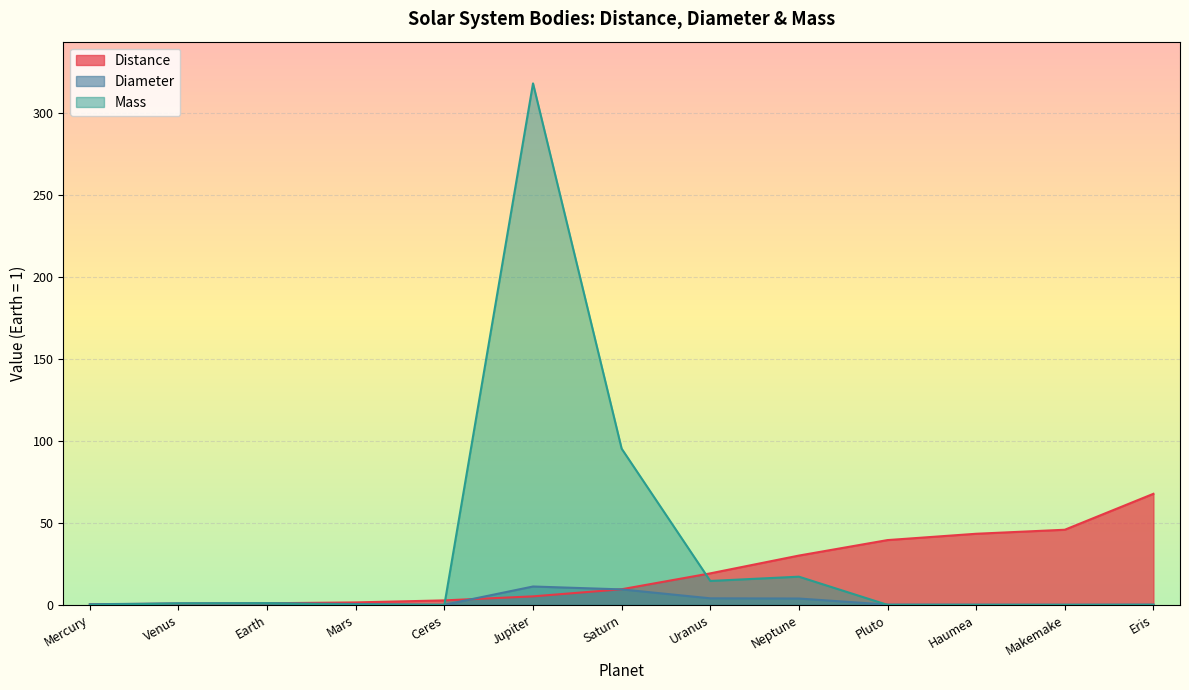

At Venus, list the series in order from largest to smallest.

Diameter, Mass, Distance